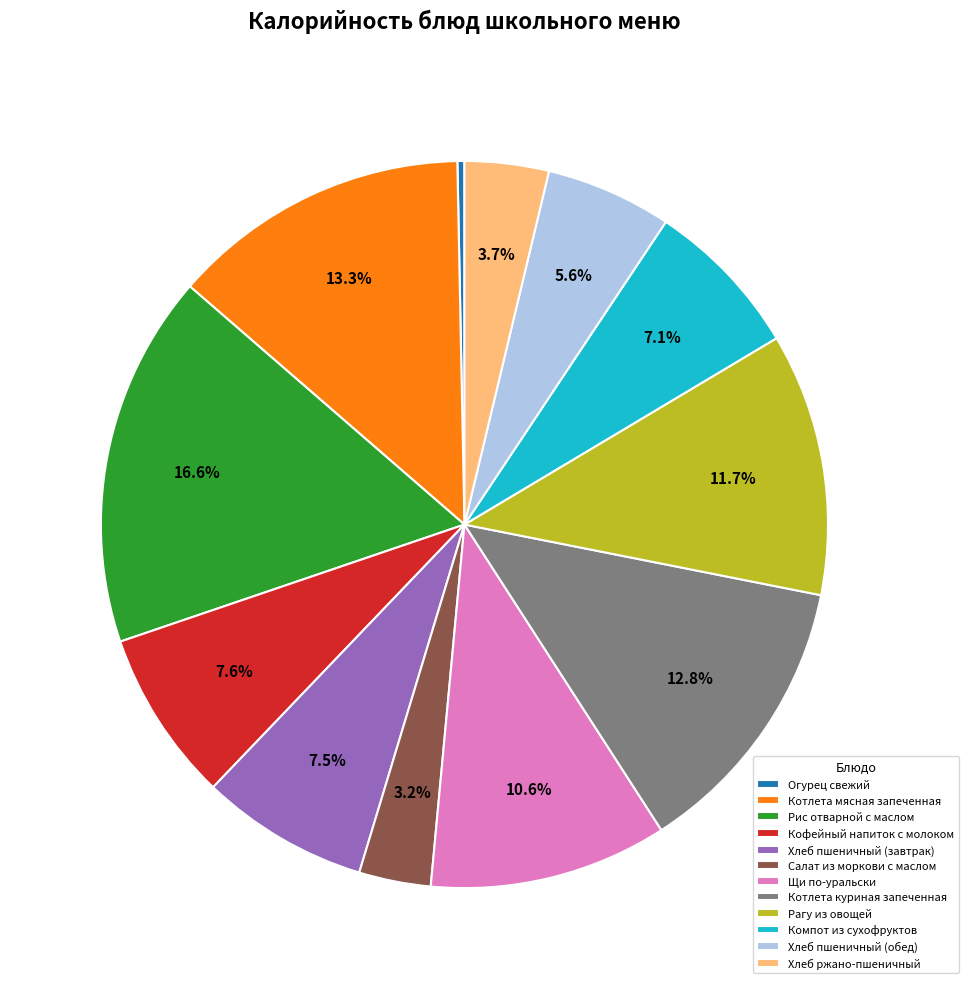

Which slice is the largest?

Рис отварной с маслом